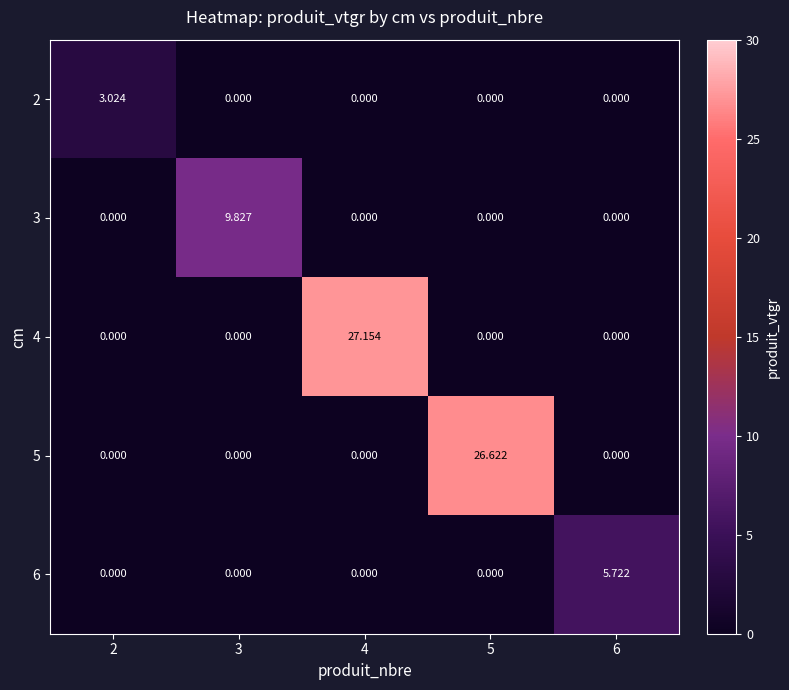

Is the value of 3 at 3 greater than the value of 4 at 5?

Yes